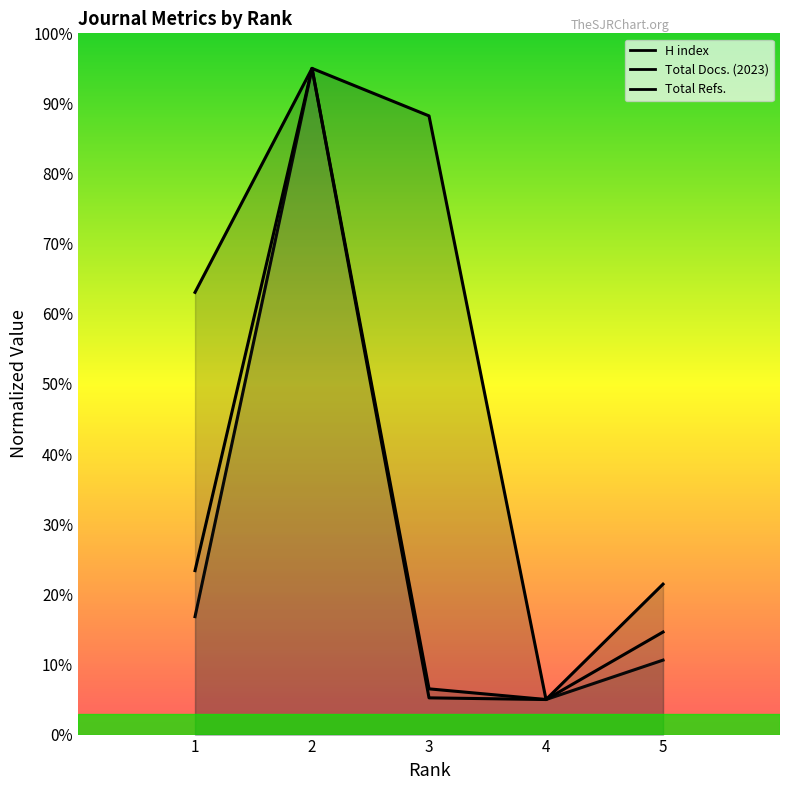

How many series are shown in this chart?

3